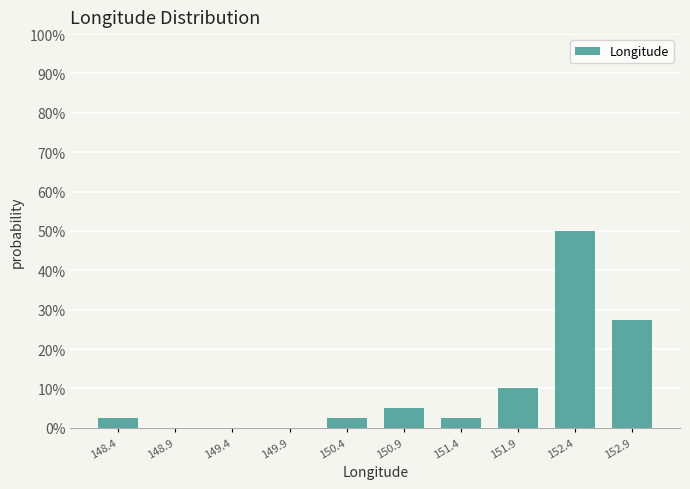

Reading left to right, extract all data points from this chart.

148.4=2.5	148.9=0.0	149.4=0.0	149.9=0.0	150.4=2.5	150.9=5.0	151.4=2.5	151.9=10.0	152.4=50.0	152.9=27.5